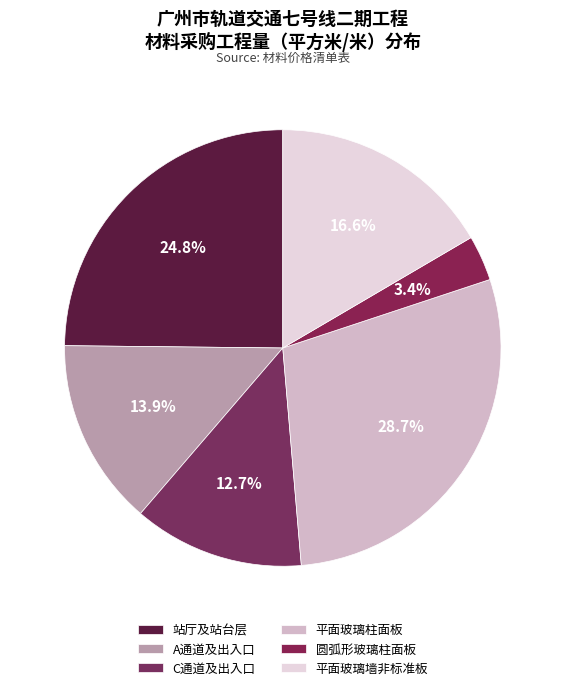

The 平面玻璃墙非标准板 slice represents 17% of the pie. True or false?

True